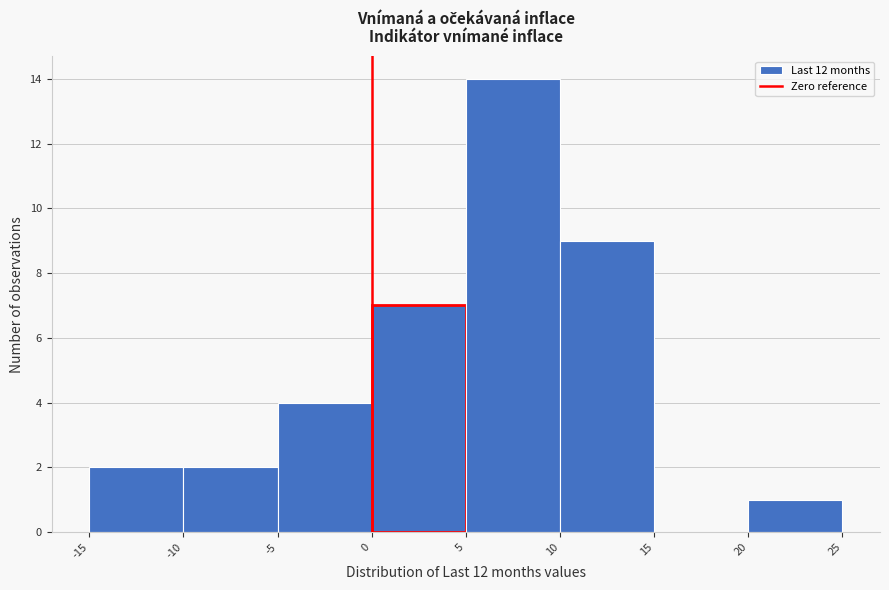

How tall is the bar that spans -5 to 0 on the x-axis? The values are not printed on the chart, so give them approximately, as read against the axis.

4